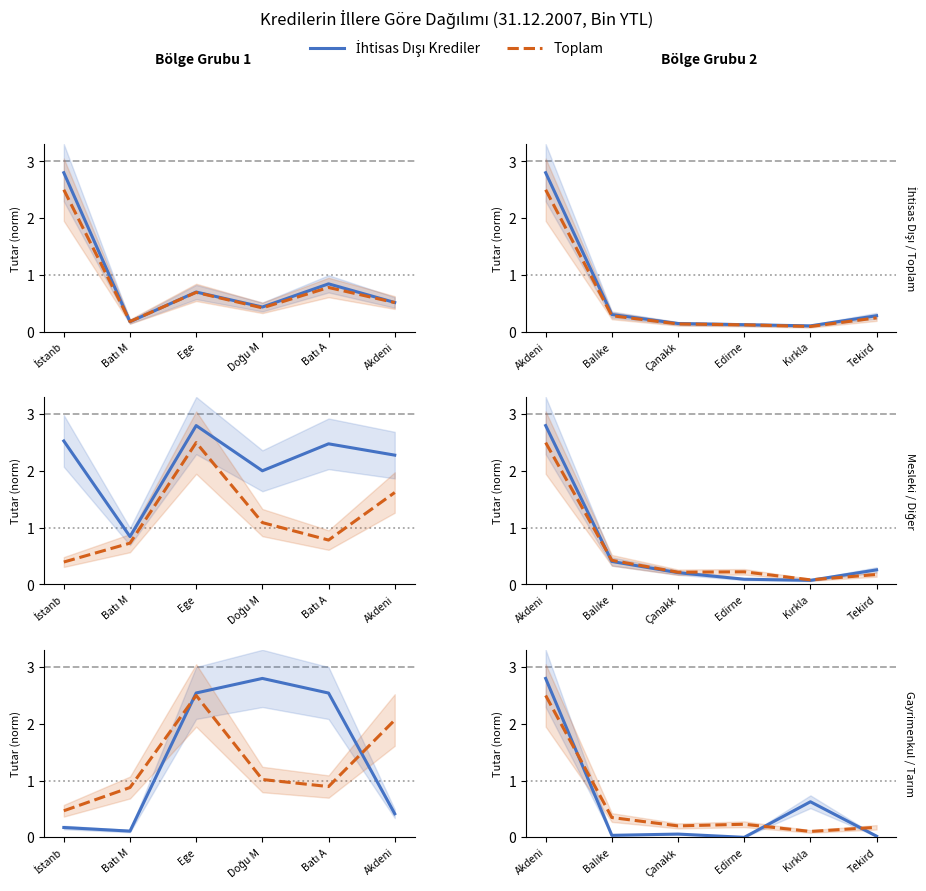

What position from the right is Tekird?

1